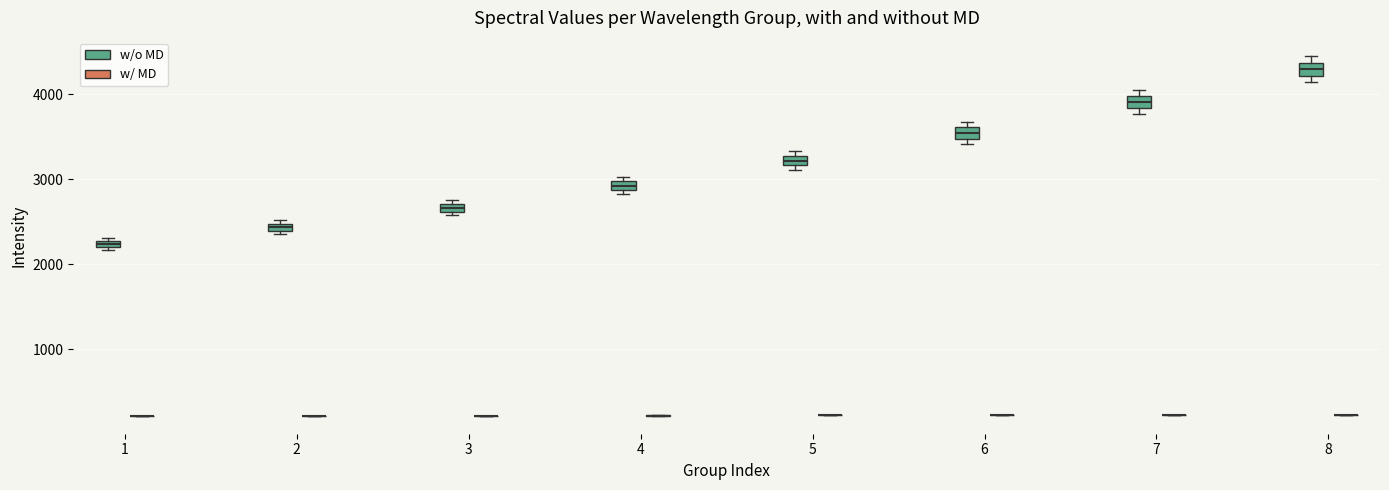

Where is the lower edge of the box for 3 (w/o MD) on the y-axis? The values are not printed on the chart, so give them approximately, as read against the axis.

2600